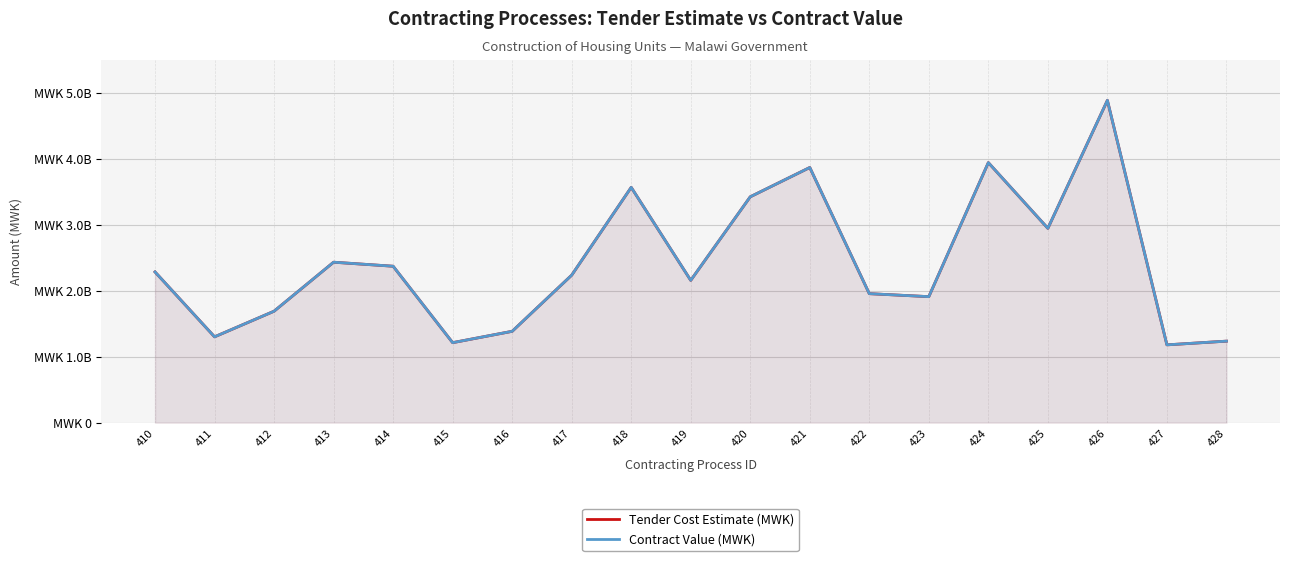

How many interior local peaks does the Contract Value (MWK) series have?

5